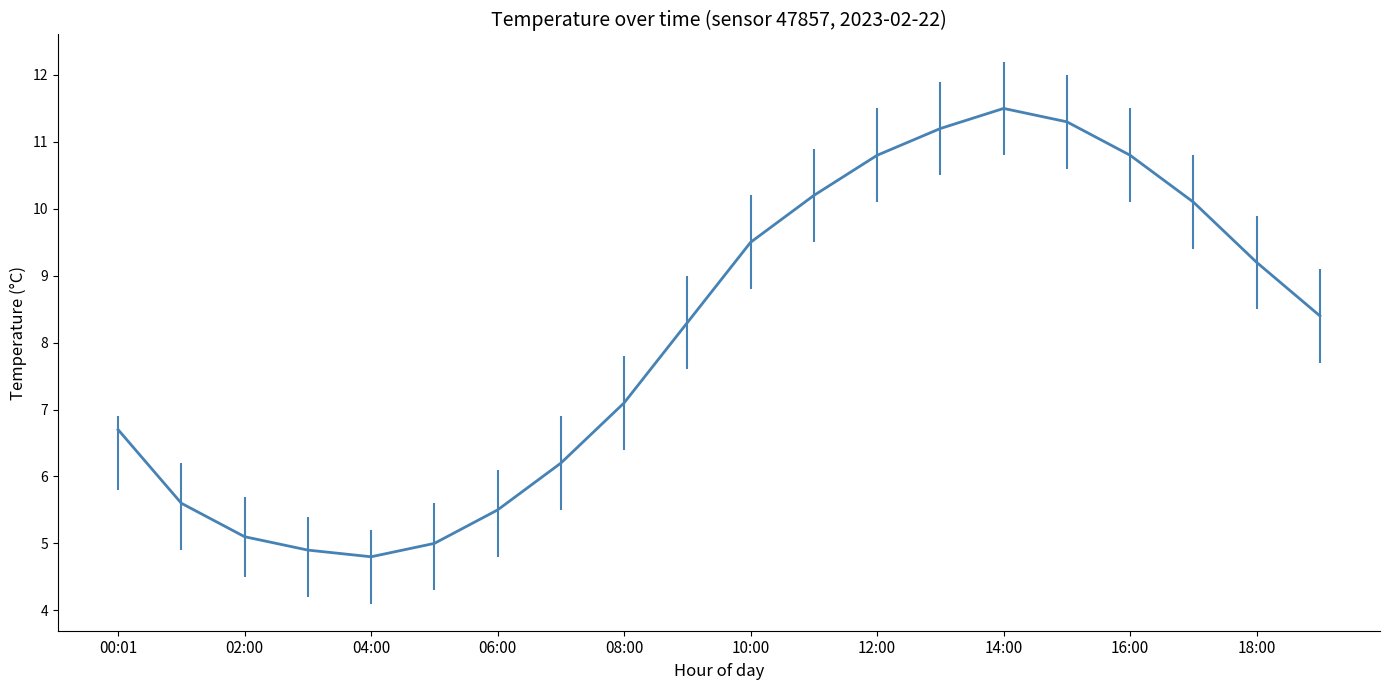

What is the average value?

8.1